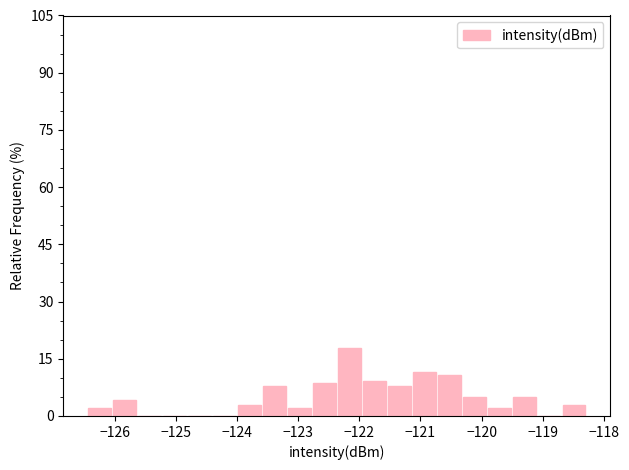

Which range on the x-axis has the tallest bar?

-122.4 to -122.0